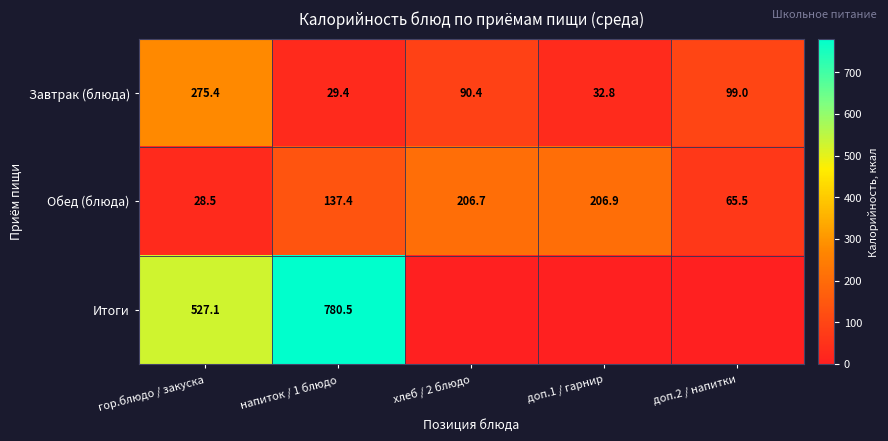

Which category has the lowest value in the Обед (блюда) series?

гор.блюдо / закуска